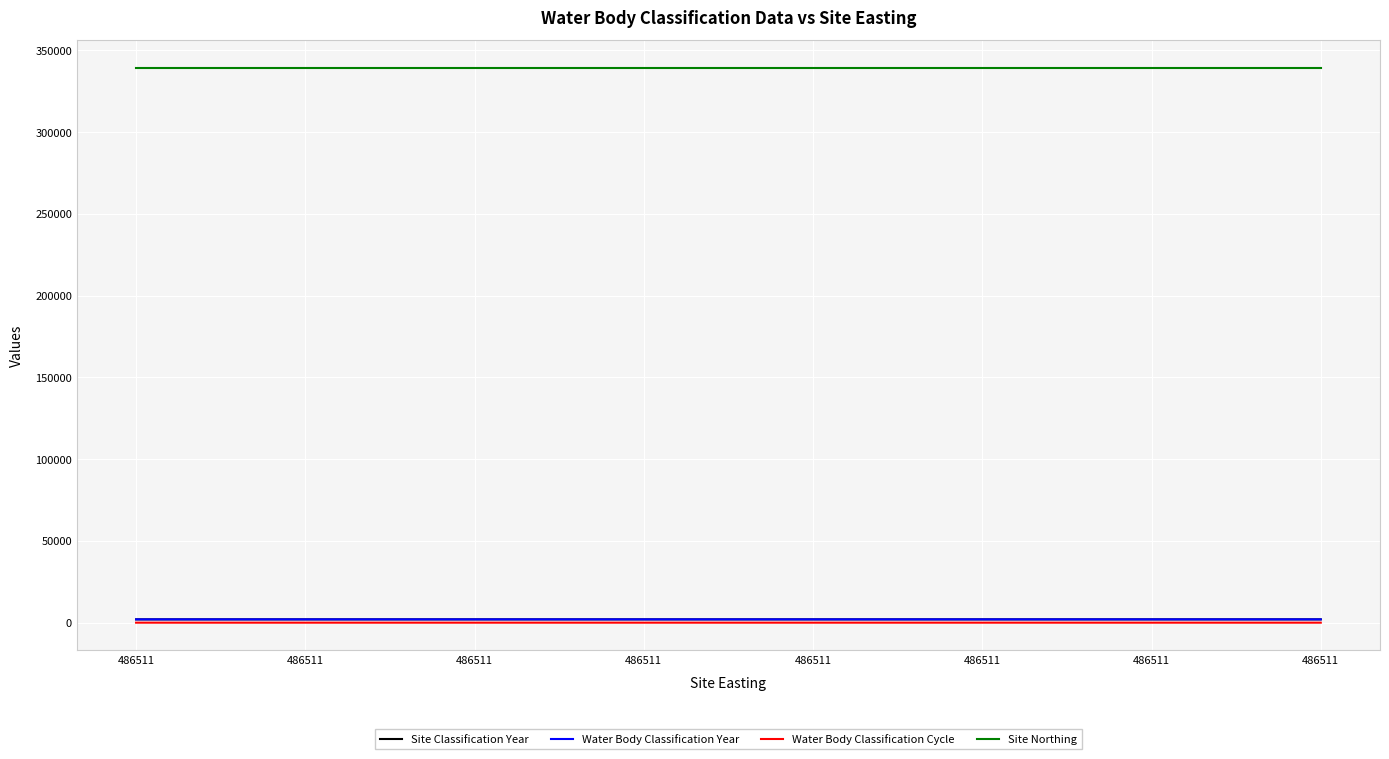

True or false: Water Body Classification Year and Site Classification Year cross at least once.

False